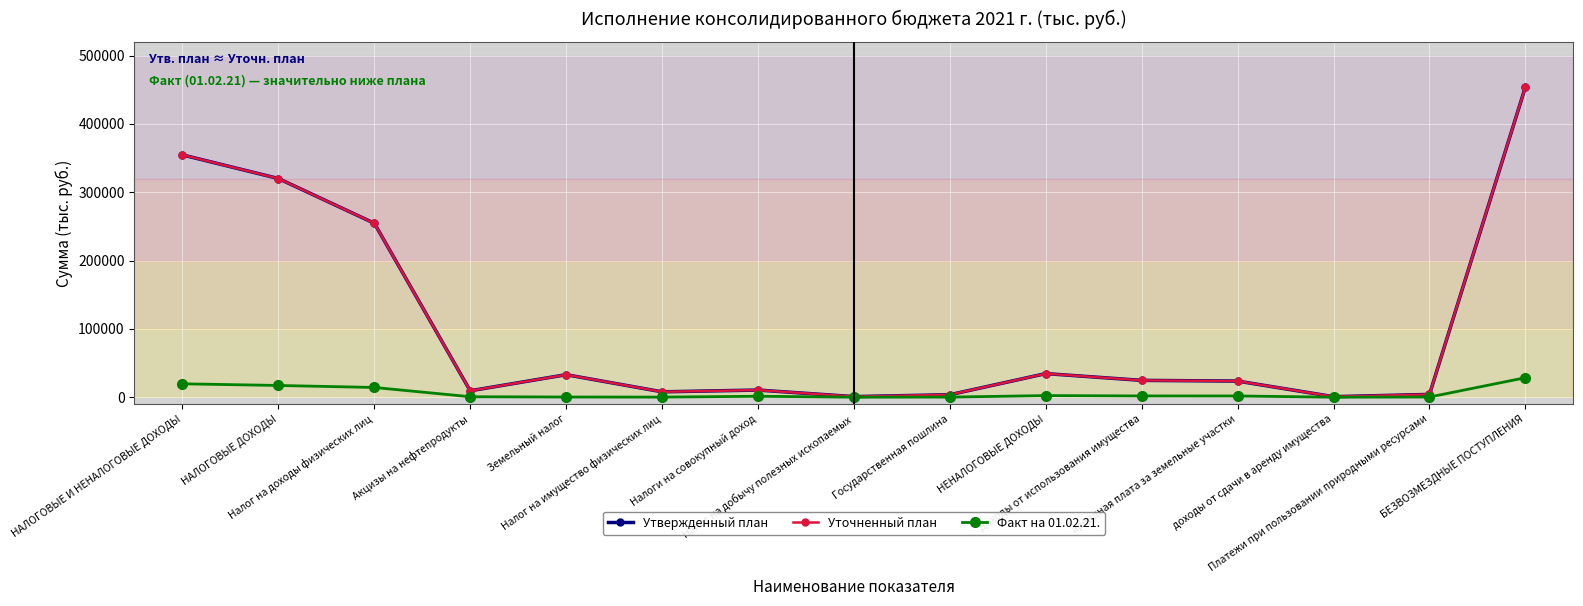

What is the maximum value shown in the chart?

454043